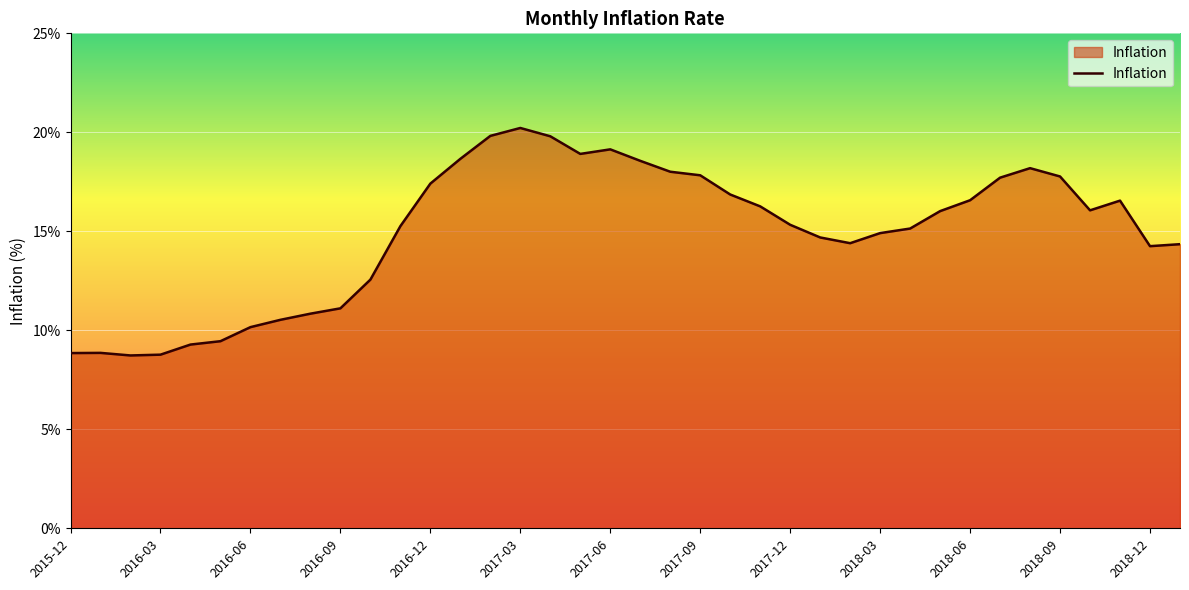

What is the sum of all values?

567.8